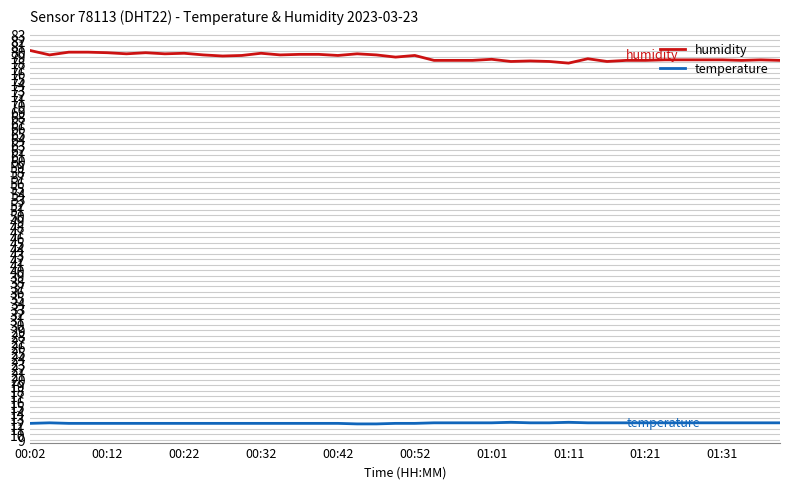

List the series in order of their peak value, lowest first.

temperature, humidity